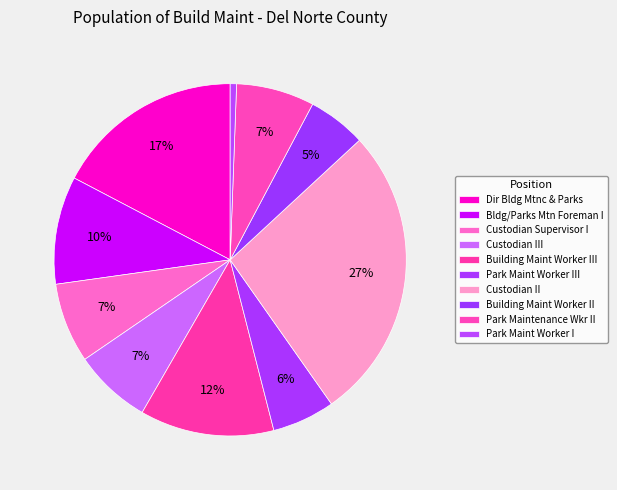

How many slices are in this pie chart?

10